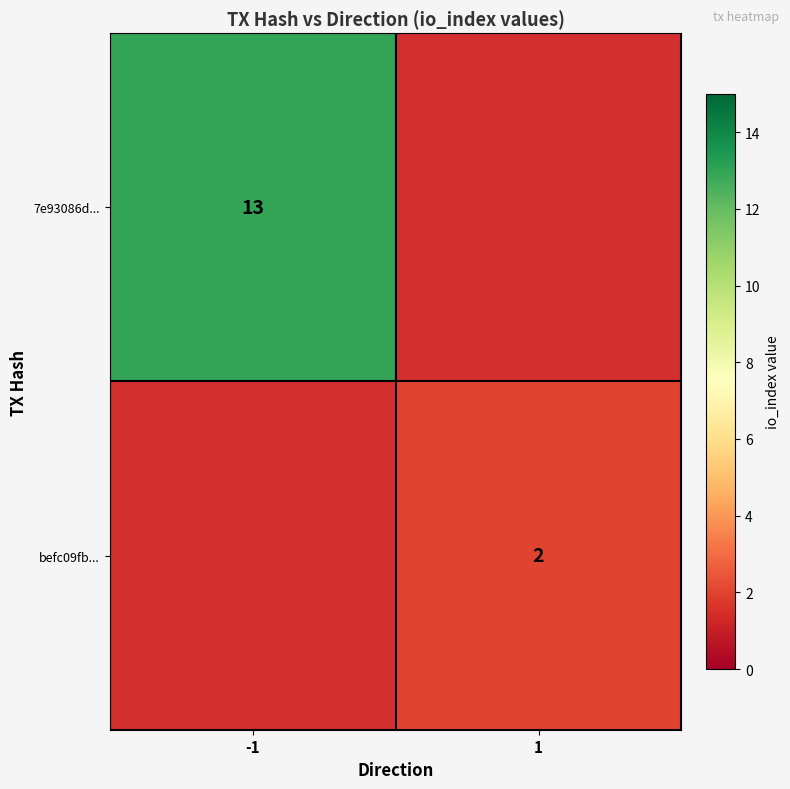

The 7e93086d... series shows 23 at -1. True or false?

False